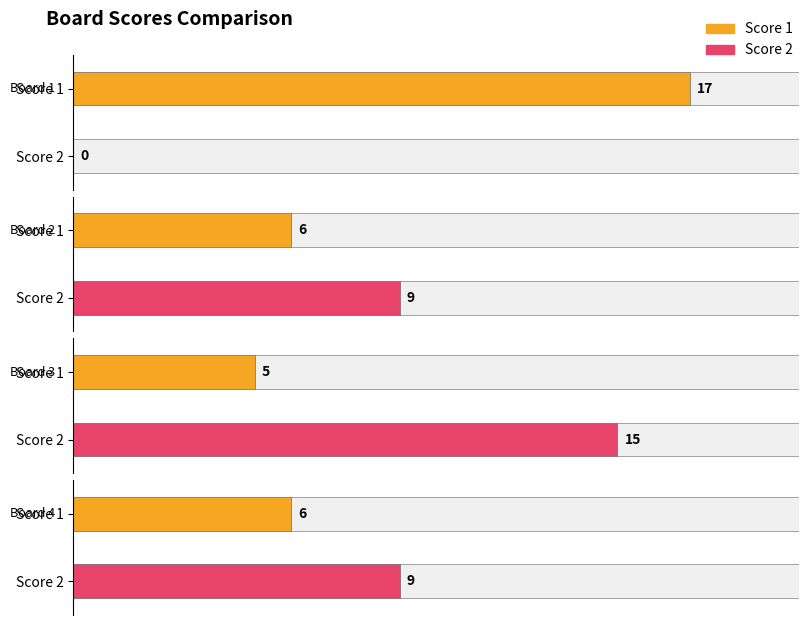

Reading left to right, extract all data points from this chart.

Score 1: 17	6	5	6
Score 2: 0	9	15	9